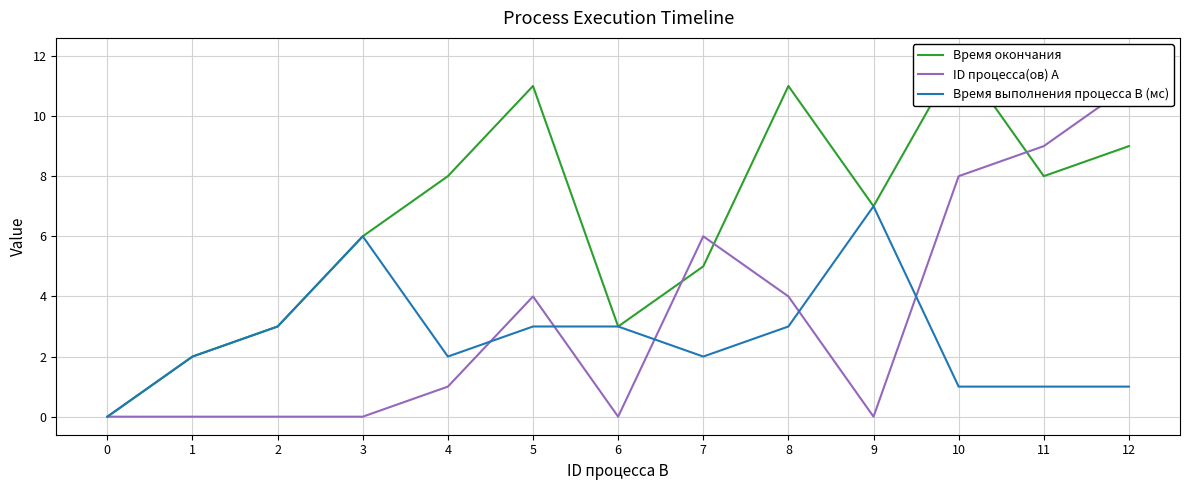

List the labels in order of Время выполнения процесса B (мс) value, smallest first.

0, 10, 11, 12, 1, 4, 7, 2, 5, 6, 8, 3, 9